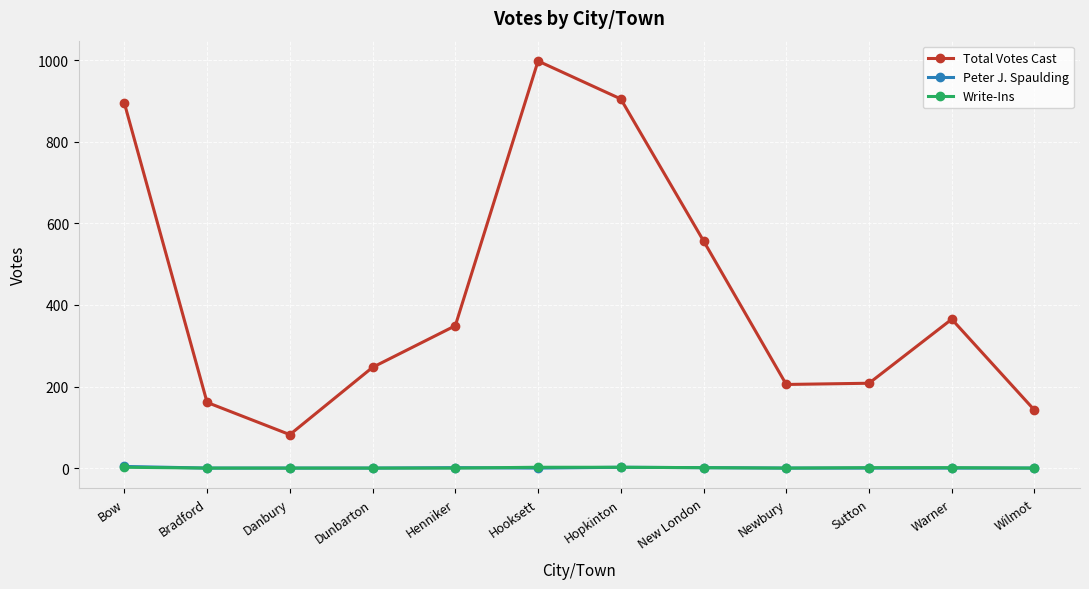

The Peter J. Spaulding series shows 0 at Danbury. True or false?

True